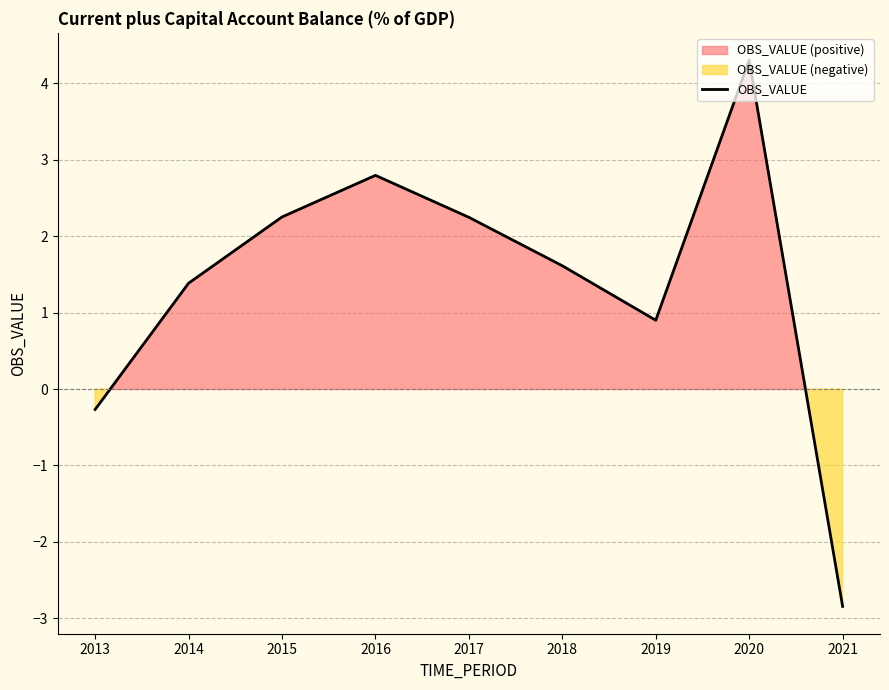

How many interior local peaks (higher than both neighbors) does the data have?

2